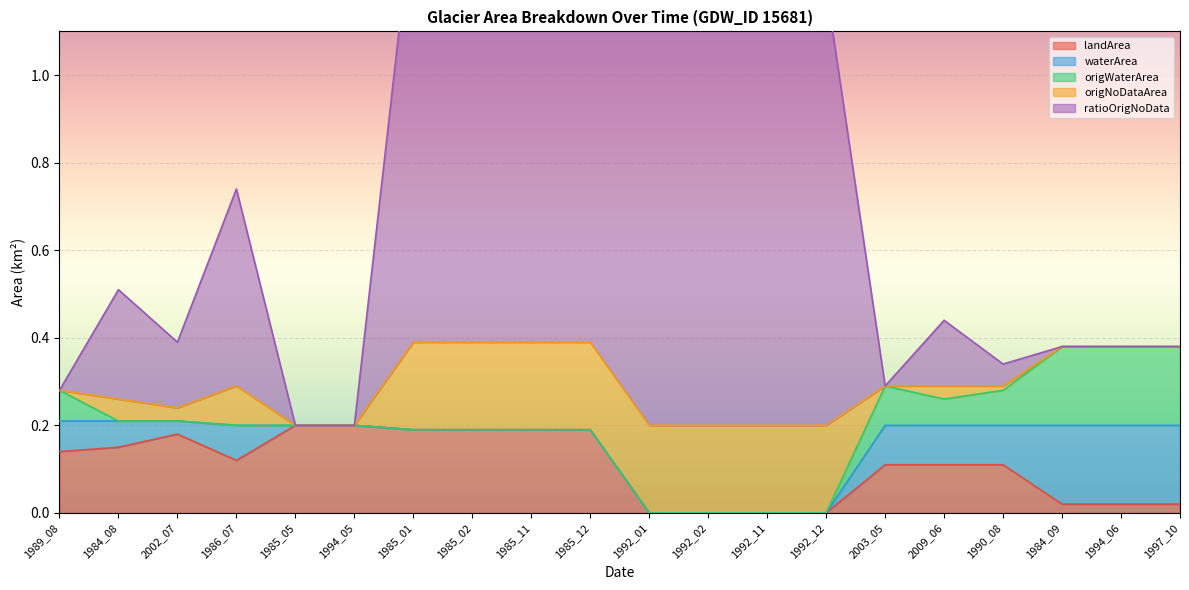

Reading left to right, what are all the values shown in this chart?

landArea: 0.1	0.1	0.2	0.1	0.2	0.2	0.2	0.2	0.2	0.2	0.0	0.0	0.0	0.0	0.1	0.1	0.1	0.0	0.0	0.0
waterArea: 0.1	0.1	0.0	0.1	0.0	0.0	0.0	0.0	0.0	0.0	0.0	0.0	0.0	0.0	0.1	0.1	0.1	0.2	0.2	0.2
origWaterArea: 0.1	0.0	0.0	0.0	0.0	0.0	0.0	0.0	0.0	0.0	0.0	0.0	0.0	0.0	0.1	0.1	0.1	0.2	0.2	0.2
origNoDataArea: 0.0	0.1	0.0	0.1	0.0	0.0	0.2	0.2	0.2	0.2	0.2	0.2	0.2	0.2	0.0	0.0	0.0	0.0	0.0	0.0
ratioOrigNoData: 0.0	0.2	0.1	0.5	0.0	0.0	1.0	1.0	1.0	1.0	1.0	1.0	1.0	1.0	0.0	0.1	0.1	0.0	0.0	0.0